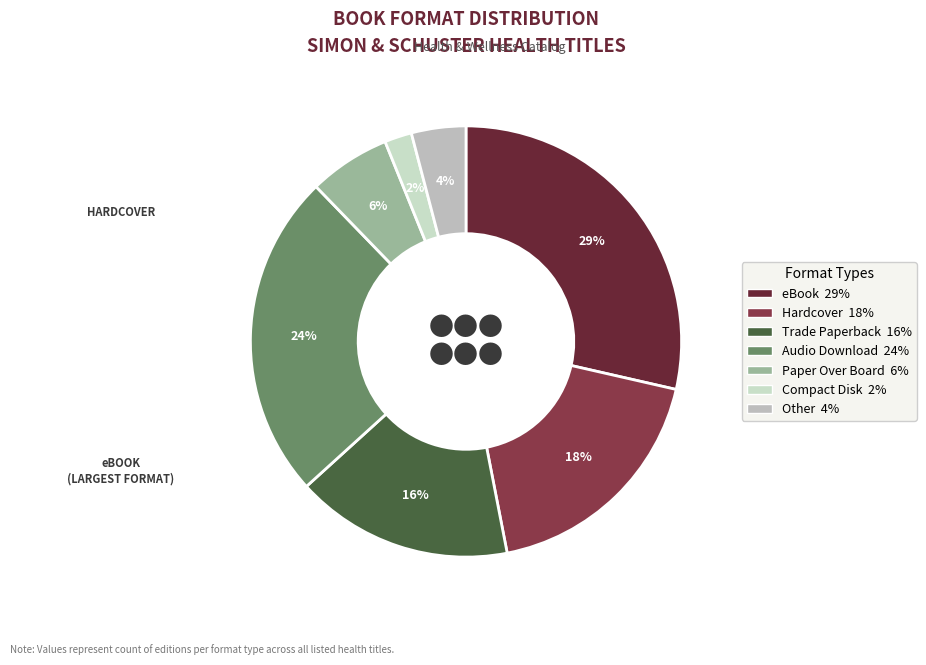

What percentage is the eBook slice, to the nearest percent?

29%